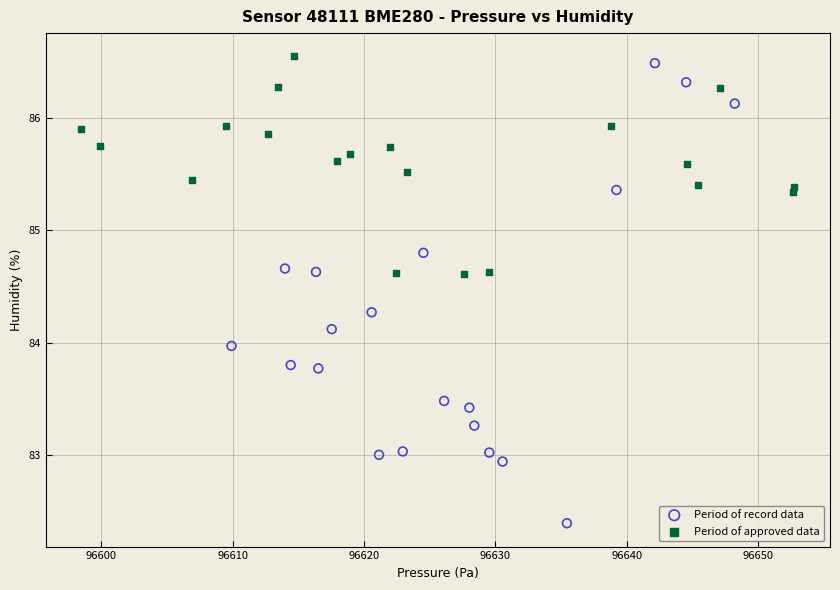

Which series reaches the maximum Y coordinate?

Period of approved data